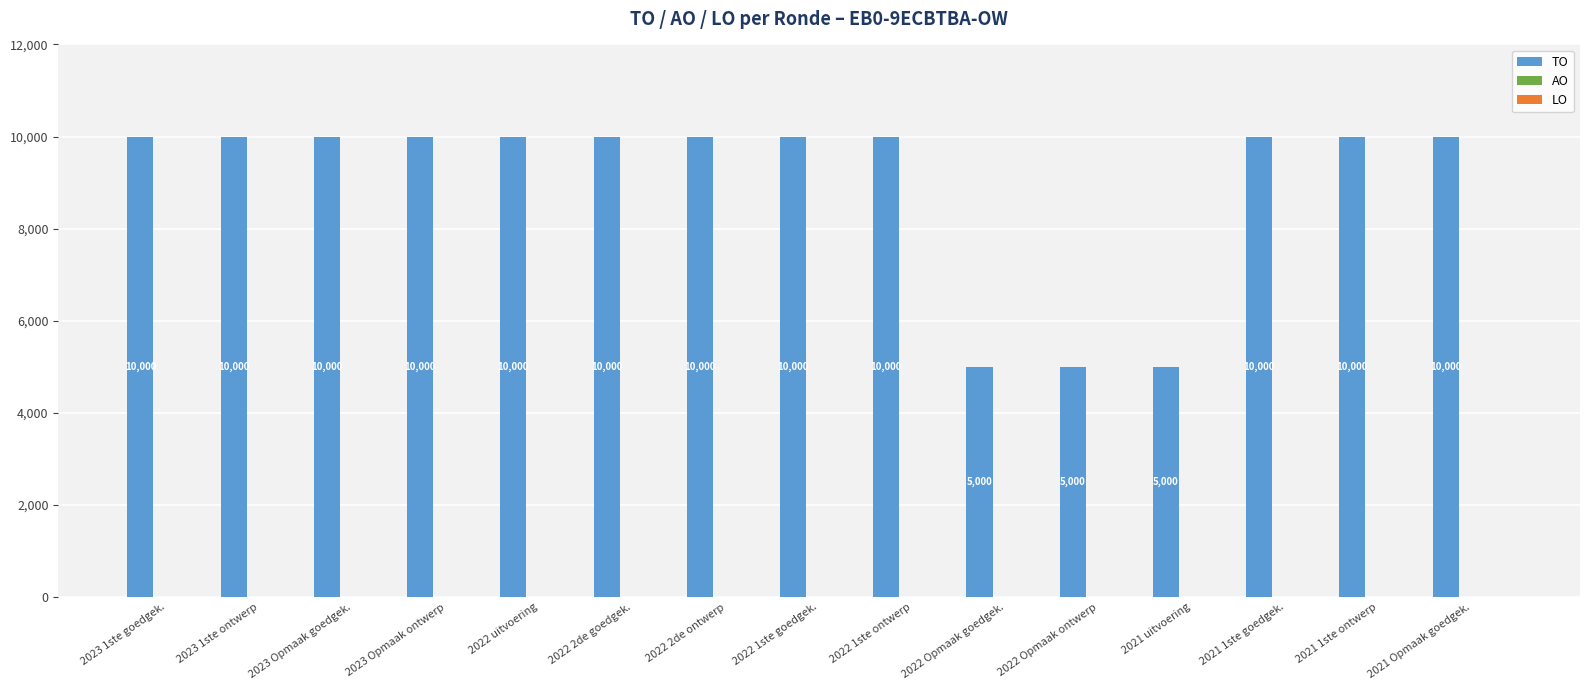

What is the smallest value displayed?

5000